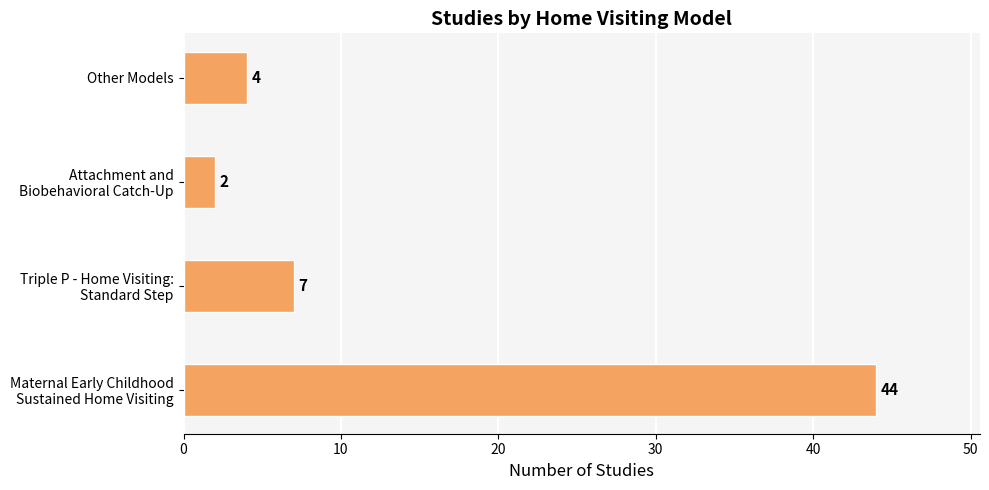

Rank the categories by value from highest to lowest.

Maternal Early Childhood
Sustained Home Visiting, Triple P - Home Visiting:
Standard Step, Other Models, Attachment and
Biobehavioral Catch-Up